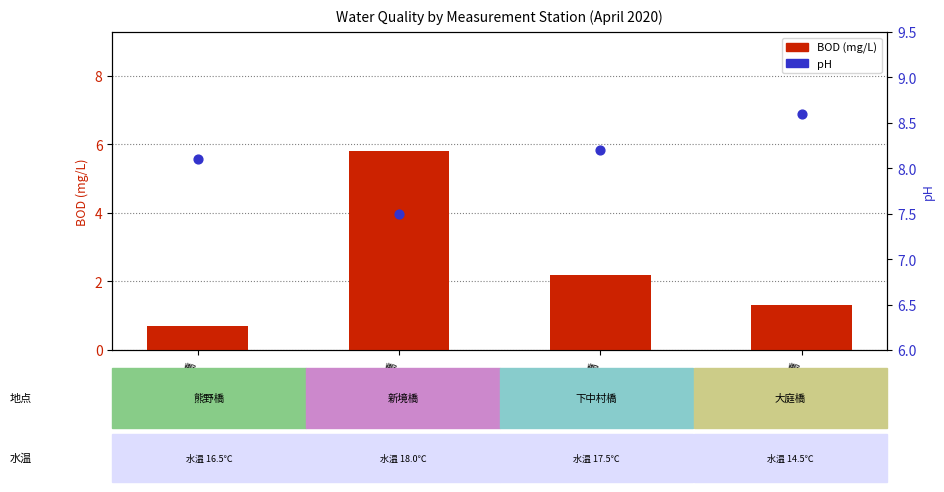

What are all the series names shown in the legend?

BOD (mg/L), pH